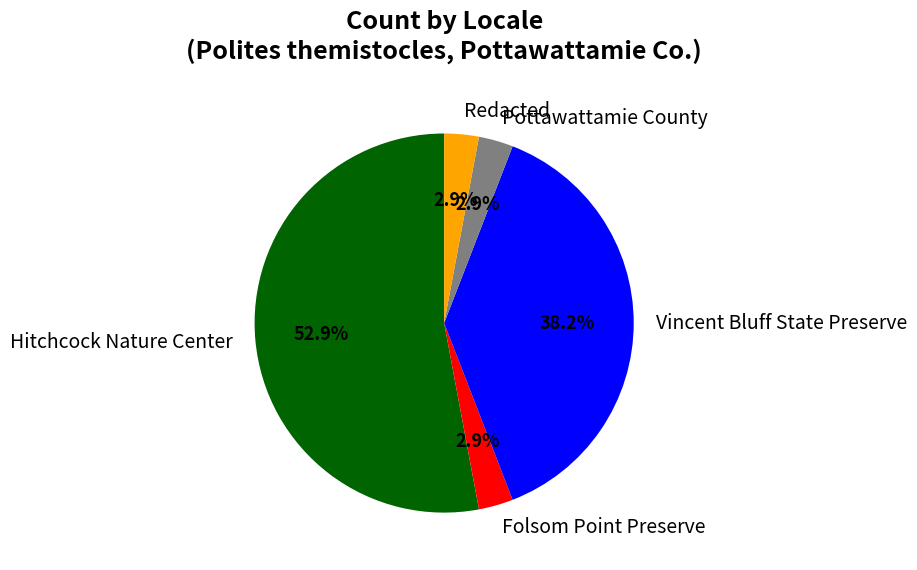

What percentage is NOT represented by Folsom Point Preserve?

97.1%